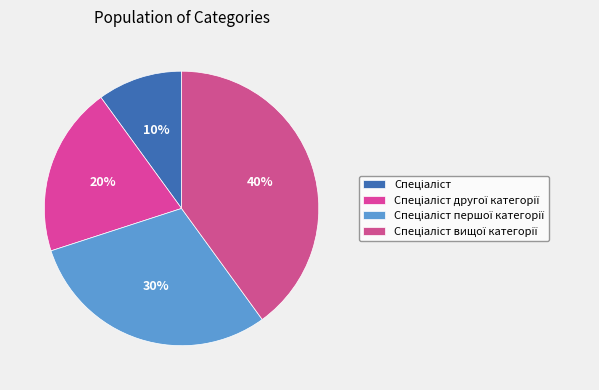

Count the number of slices in the pie.

4